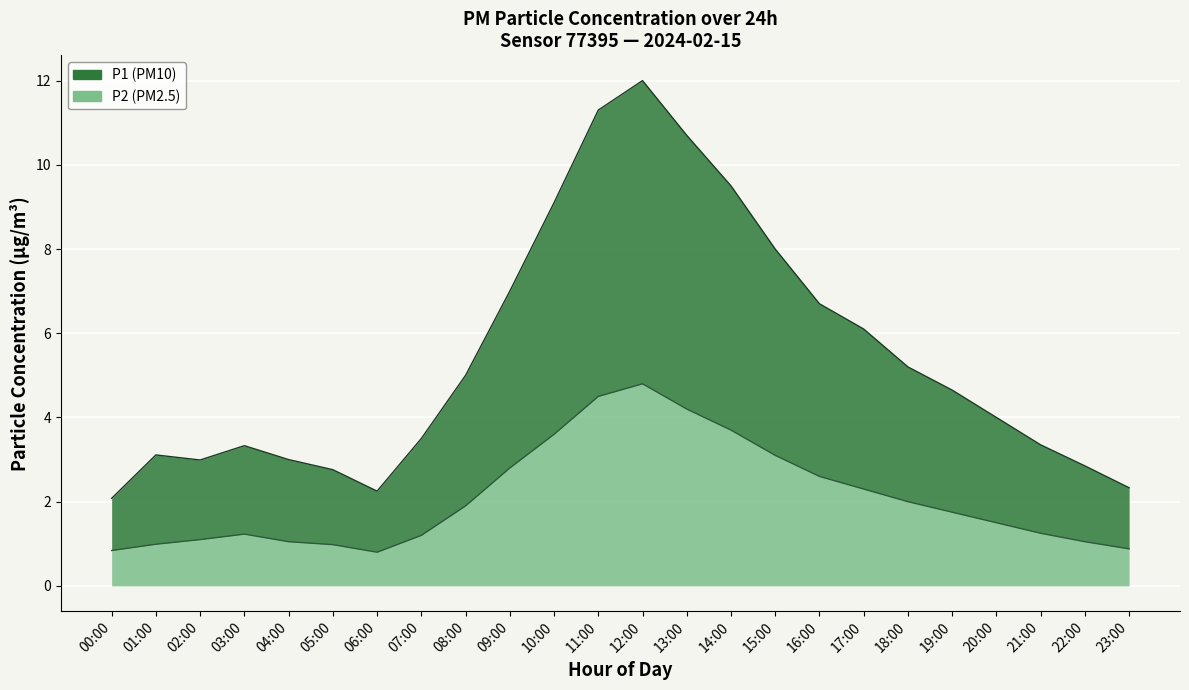

Rank the series by their maximum value, from highest to lowest.

P1, P2